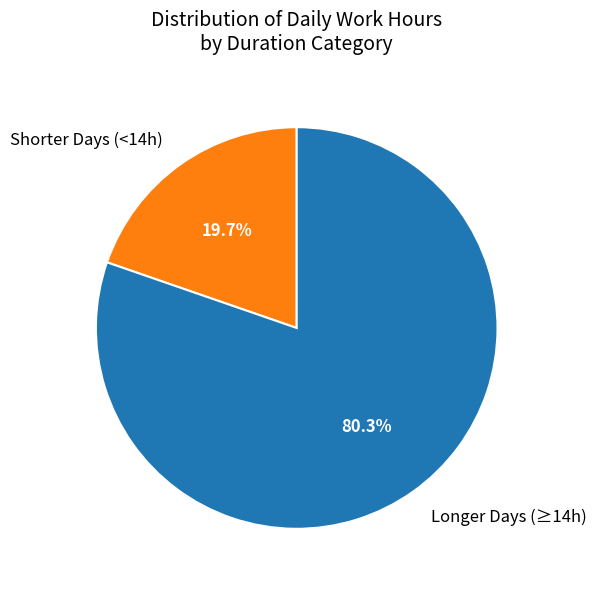

Rank the categories by value from highest to lowest.

Longer Days (≥14h), Shorter Days (<14h)